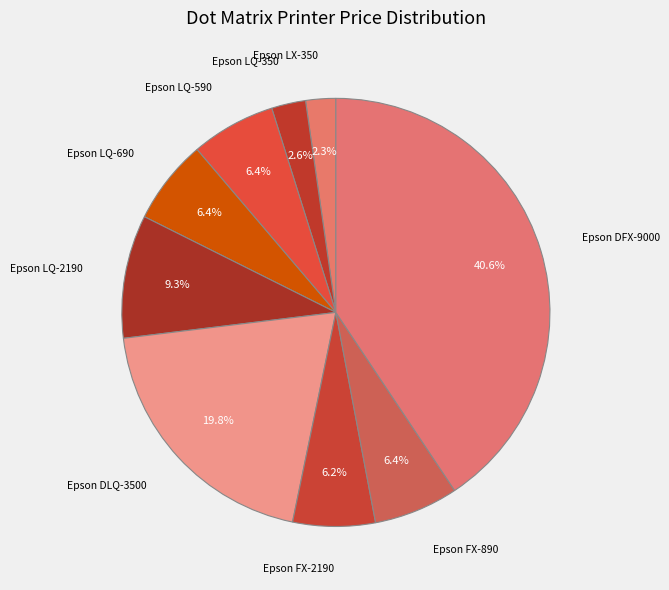

How many segments does this pie chart have?

9